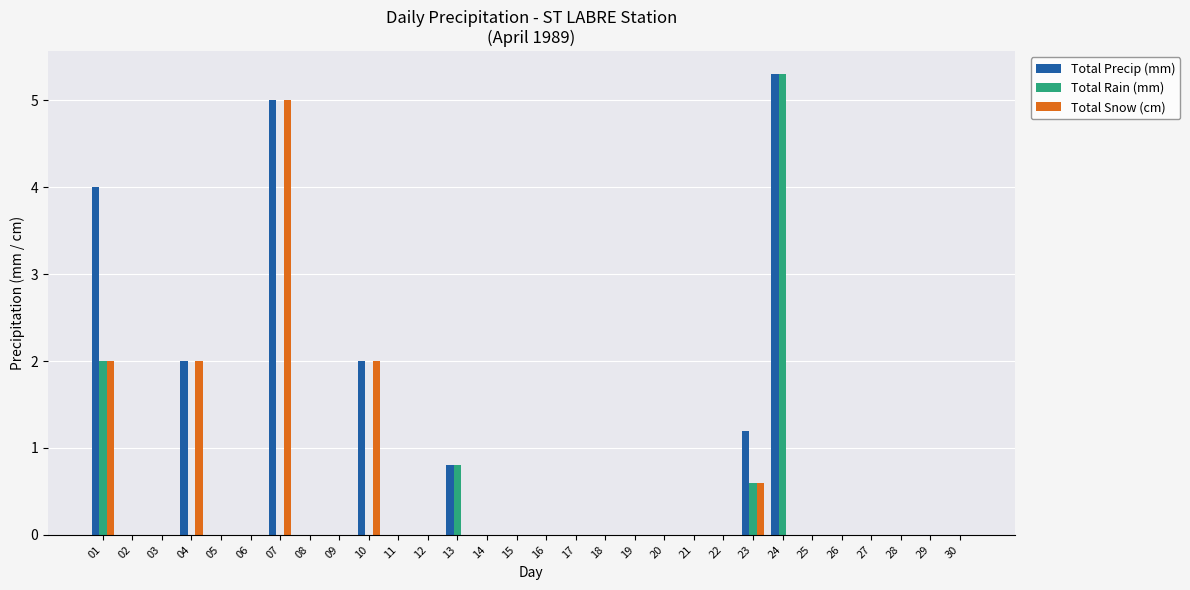

The value of Total Precip (mm) at 12 is 0.0. True or false?

True